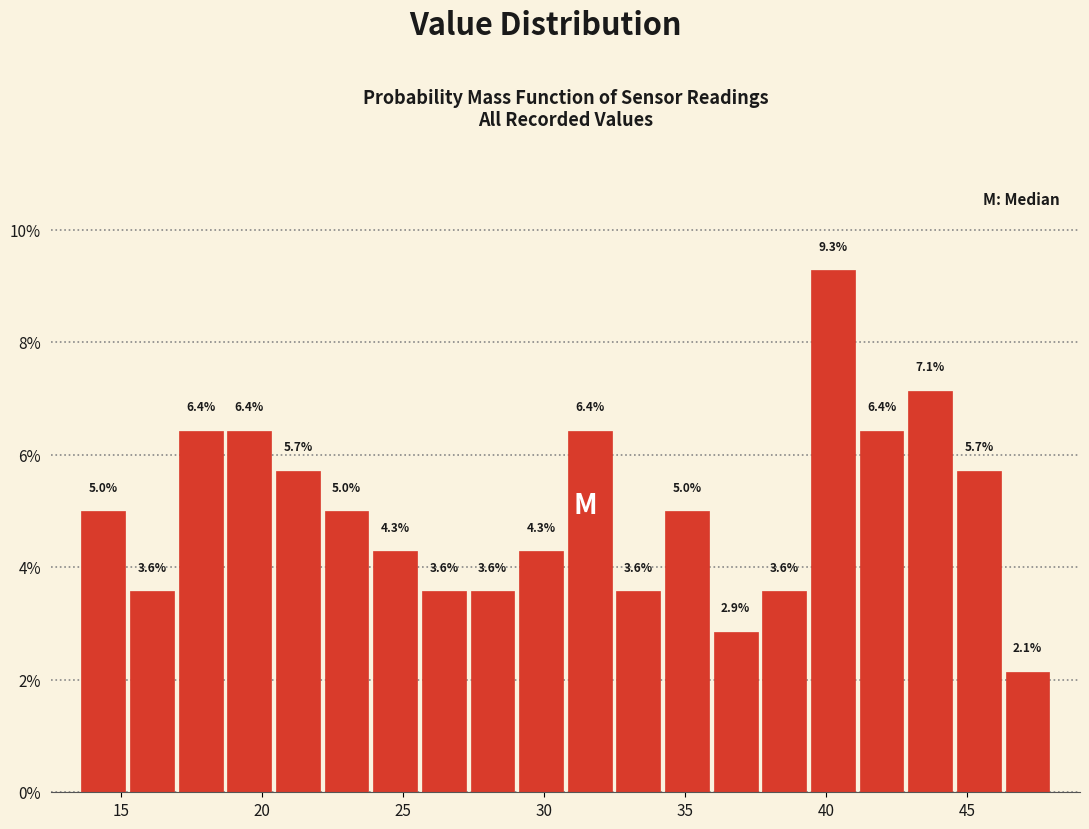

Read against the x-axis, roughly where is the centre of the tallest bar?

40.0